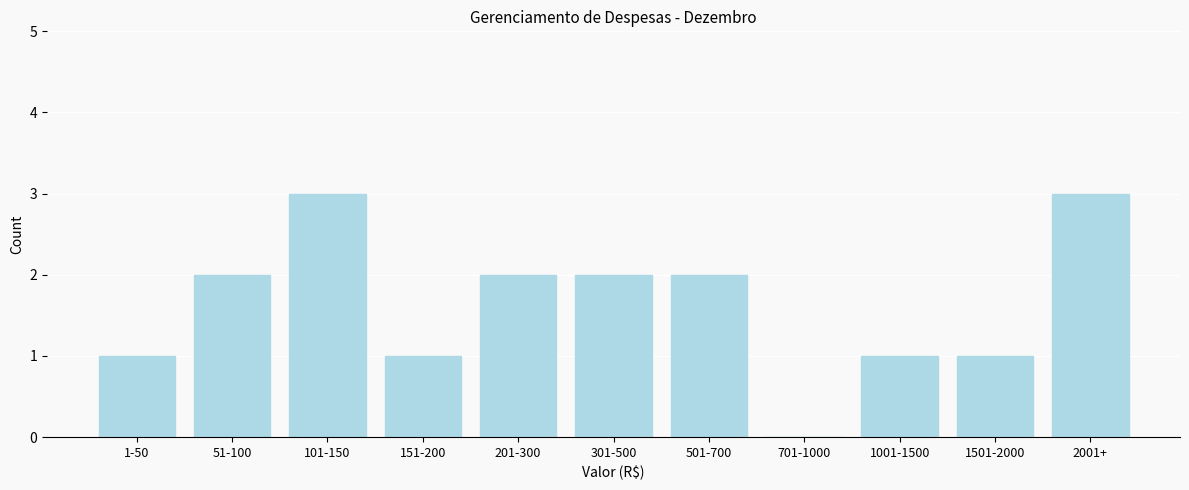

Reading left to right, extract all data points from this chart.

1-50=1	51-100=2	101-150=3	151-200=1	201-300=2	301-500=2	501-700=2	701-1000=0	1001-1500=1	1501-2000=1	2001+=3